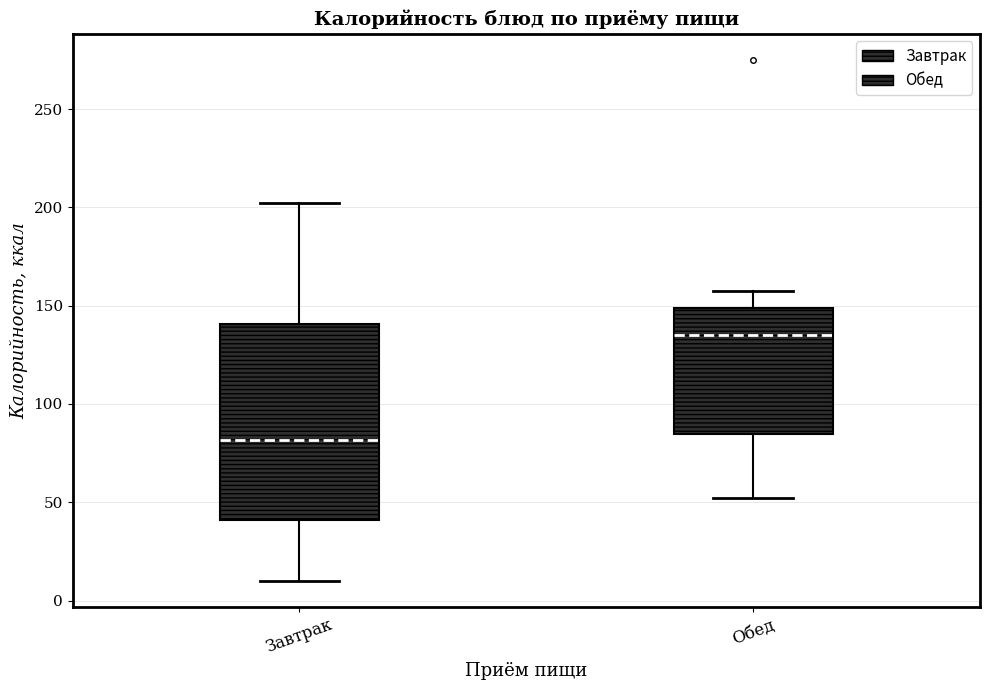

Which box's median line is the highest?

Обед